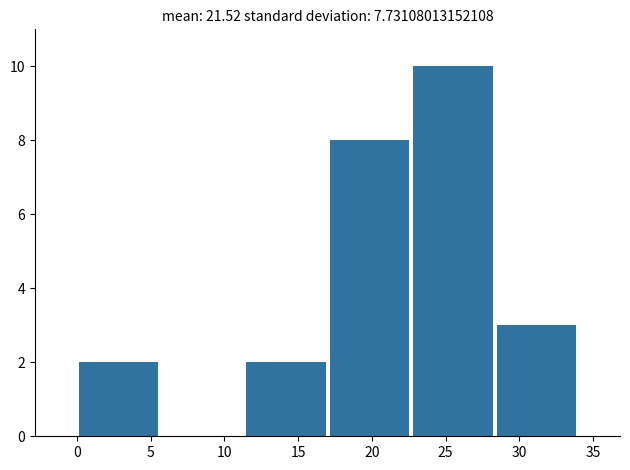

Reading left to right, transcribe this chart: for each bar, give the range it covers on the x-axis and its height. Neither the bar edges nor the heights are printed on the chart, so give them approximately, as read against the axes.

0.0 to 5.5: 2
5.5 to 11.5: 0
11.5 to 17.0: 2
17.0 to 22.5: 8
22.5 to 28.5: 10
28.5 to 34.0: 3